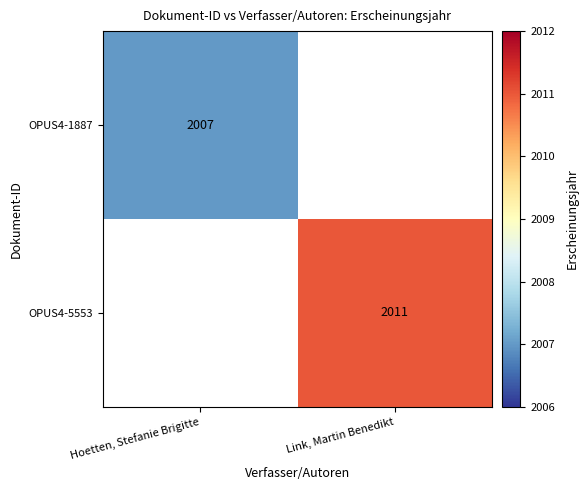

Is it true that OPUS4-5553 equals 520.4 at Link, Martin Benedikt?

False